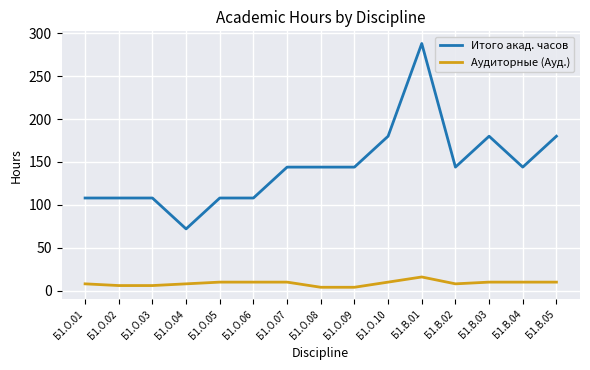

Rank the series by their maximum value, from lowest to highest.

Аудиторные (Ауд.), Итого акад. часов